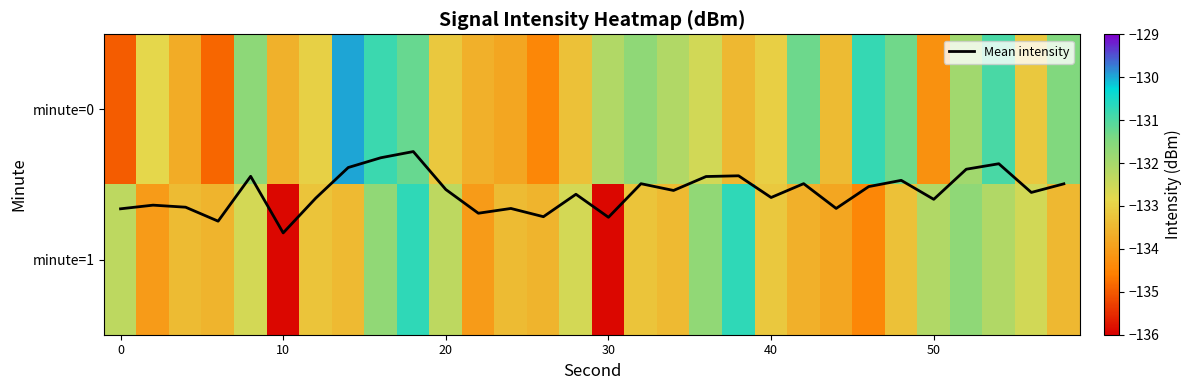

Which series has the largest range (max minus min)?

minute=1